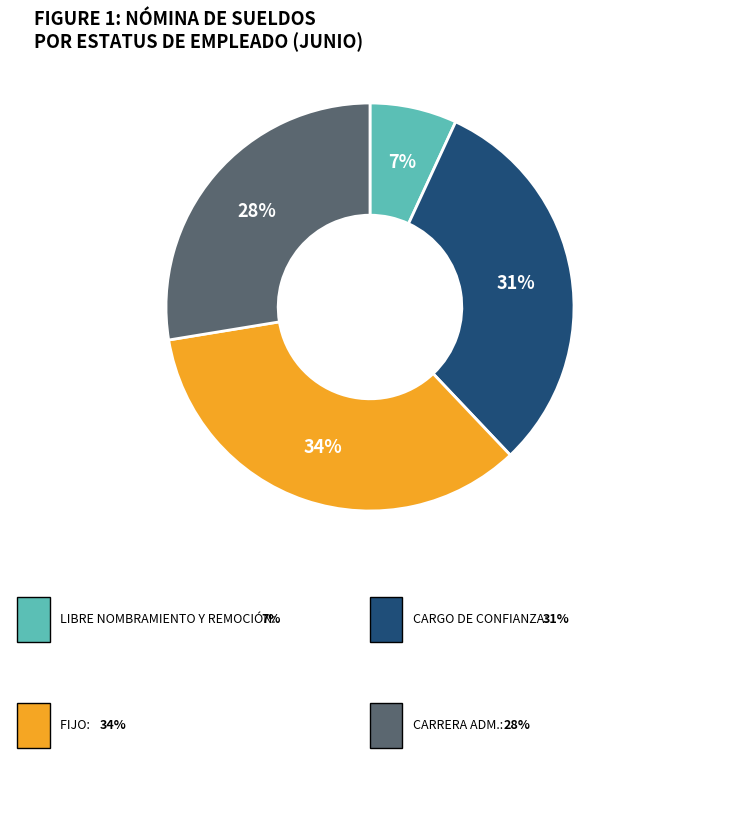

Is there any slice that represents more than half of the pie?

No